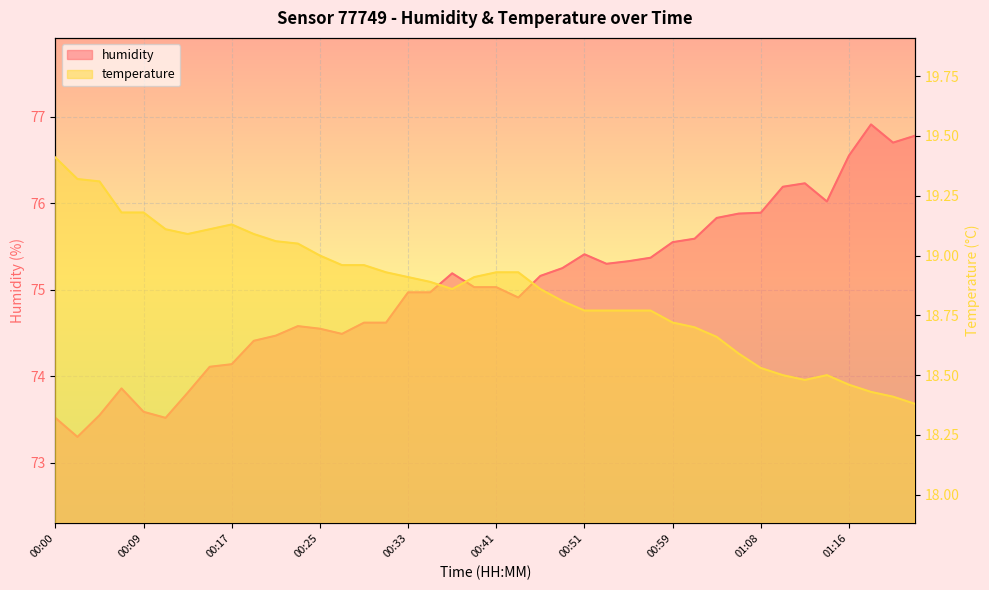

What is the label of the 31st point from the right?

00:19